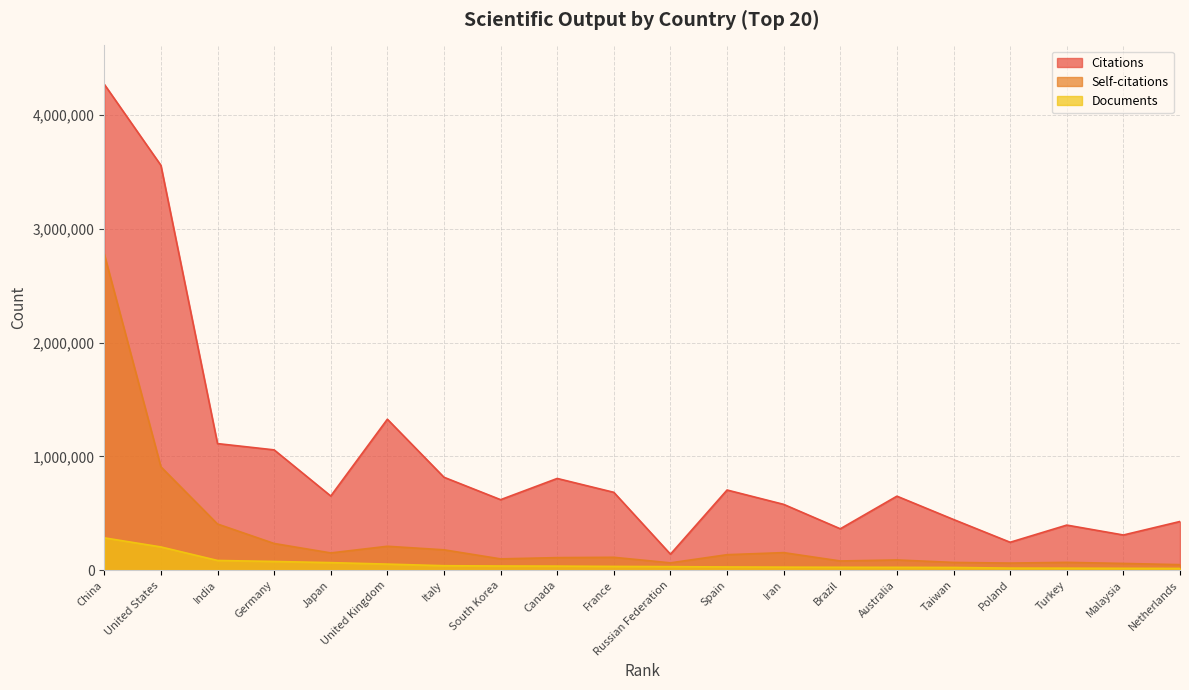

How many data points in Documents are above 32539?

9